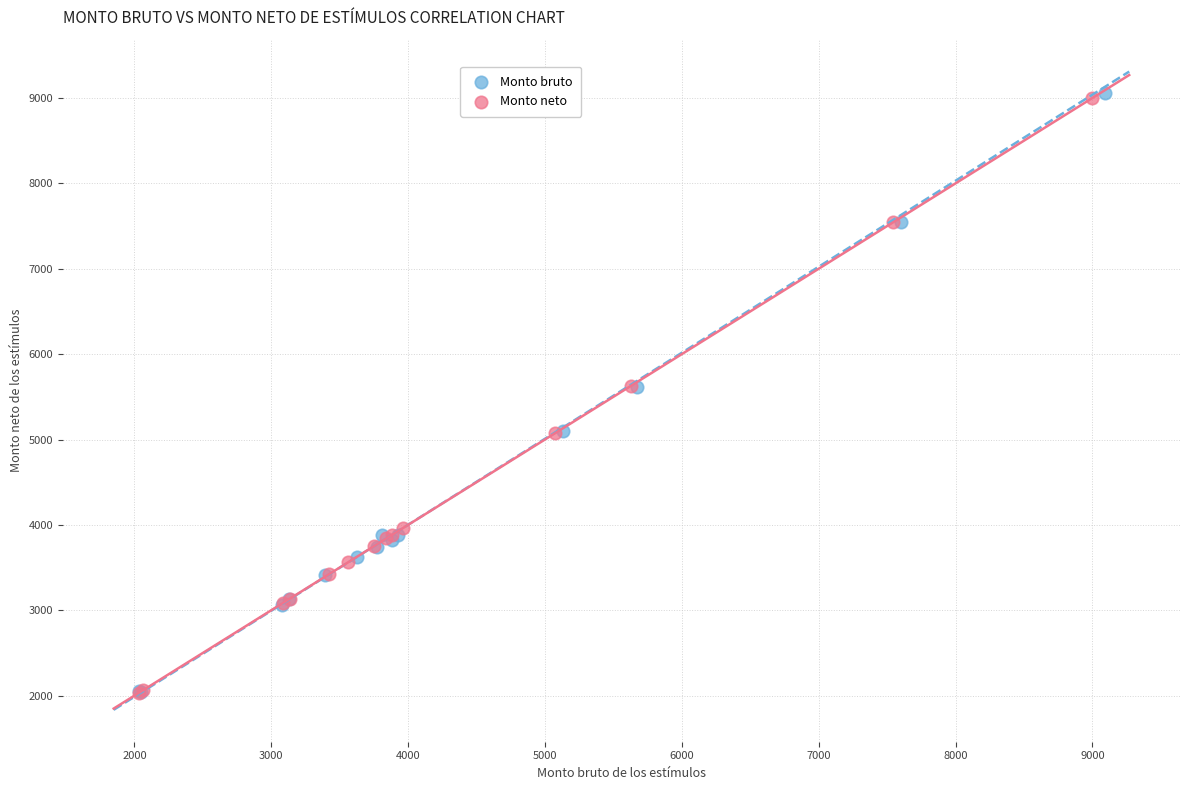

Which series has the widest spread of Y values?

Monto bruto